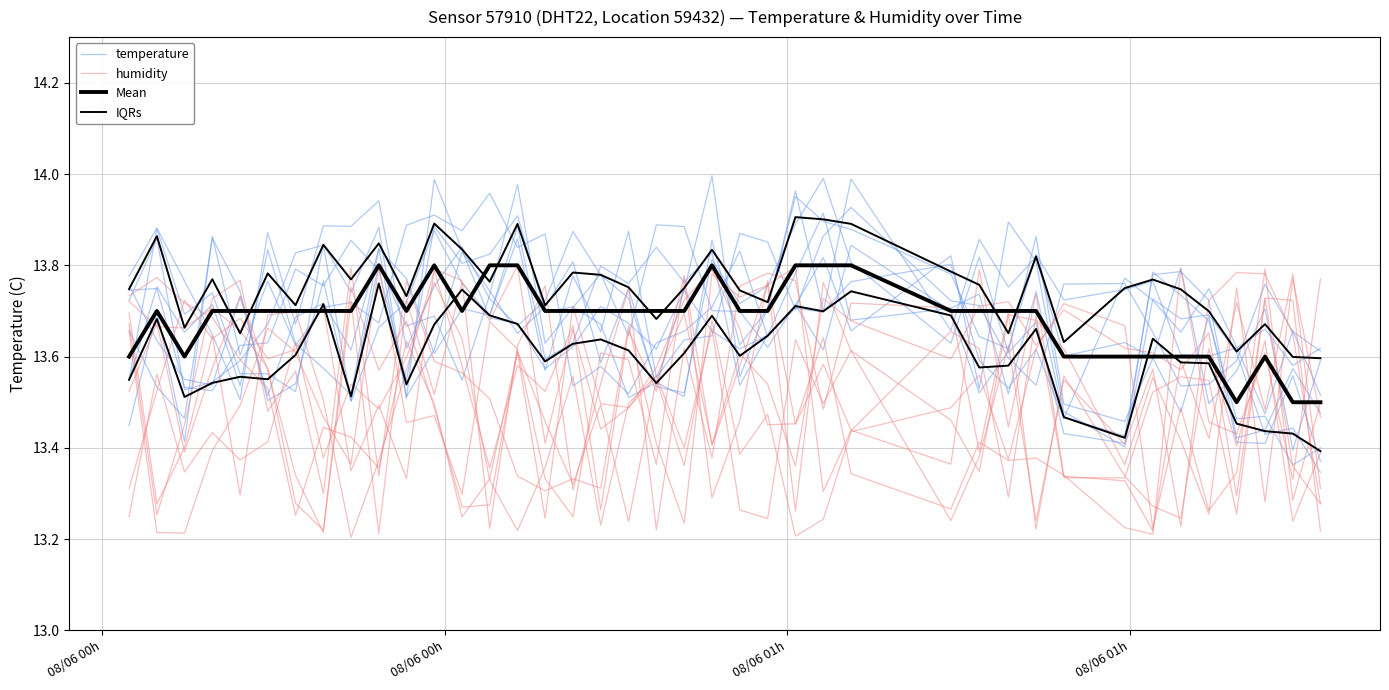

What is the difference between the maximum and second lowest values in the humidity series?

0.5